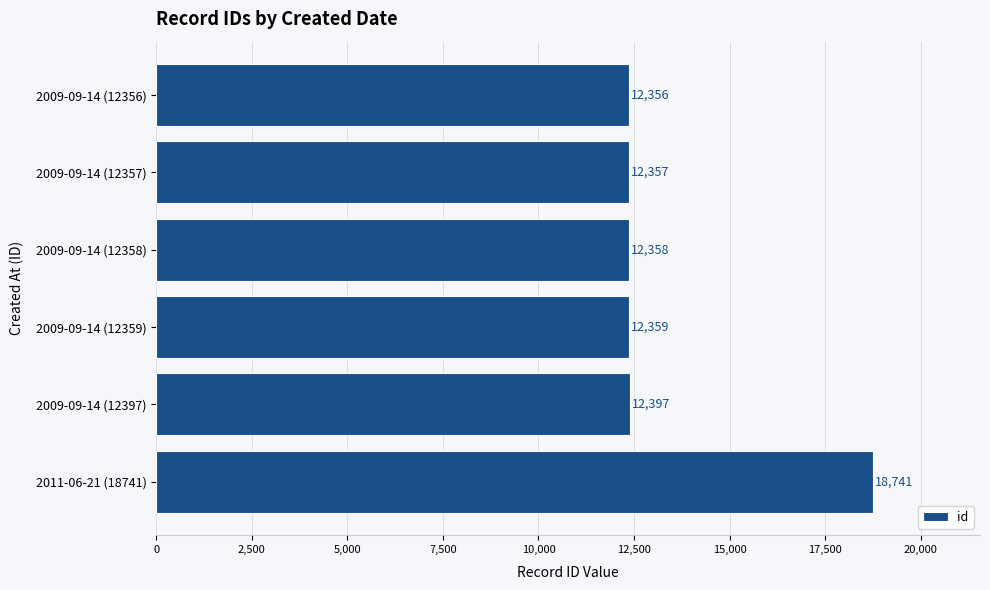

Where is the data nearest to the value 15548?

2009-09-14 (12397)